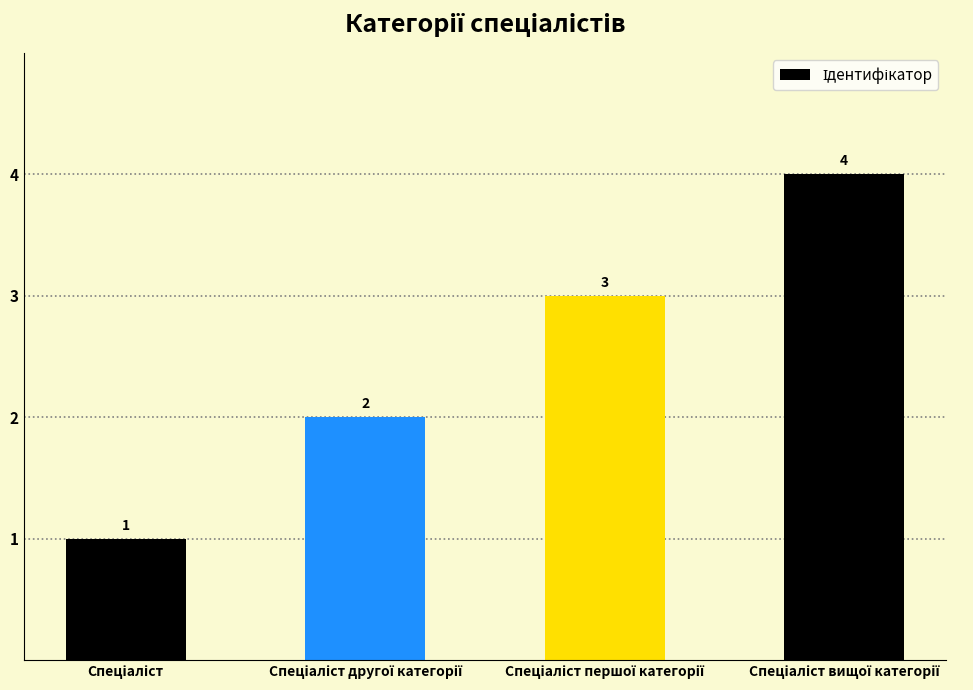

What is the greatest value displayed?

4